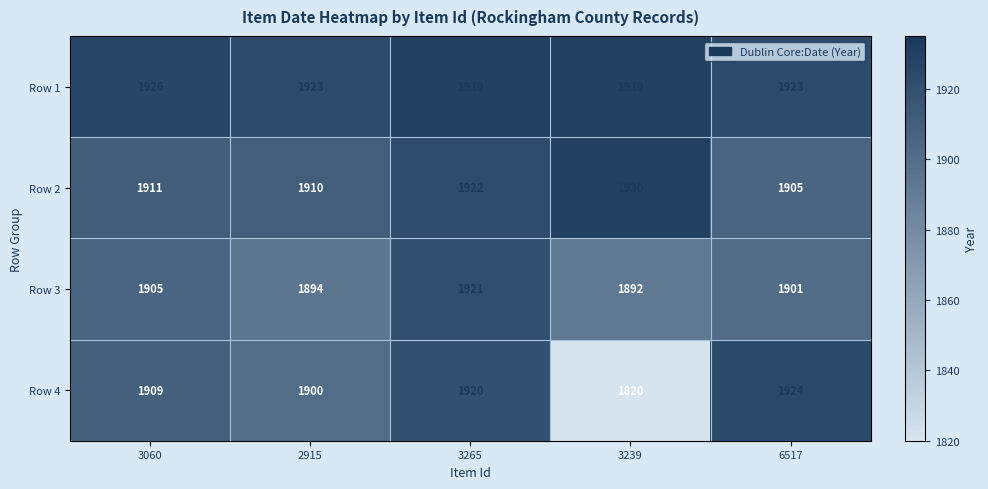

Reading left to right, what are all the values shown in this chart?

Row 1: 1926	1923	1930	1930	1923
Row 2: 1911	1910	1922	1930	1905
Row 3: 1905	1894	1921	1892	1901
Row 4: 1909	1900	1920	1820	1924